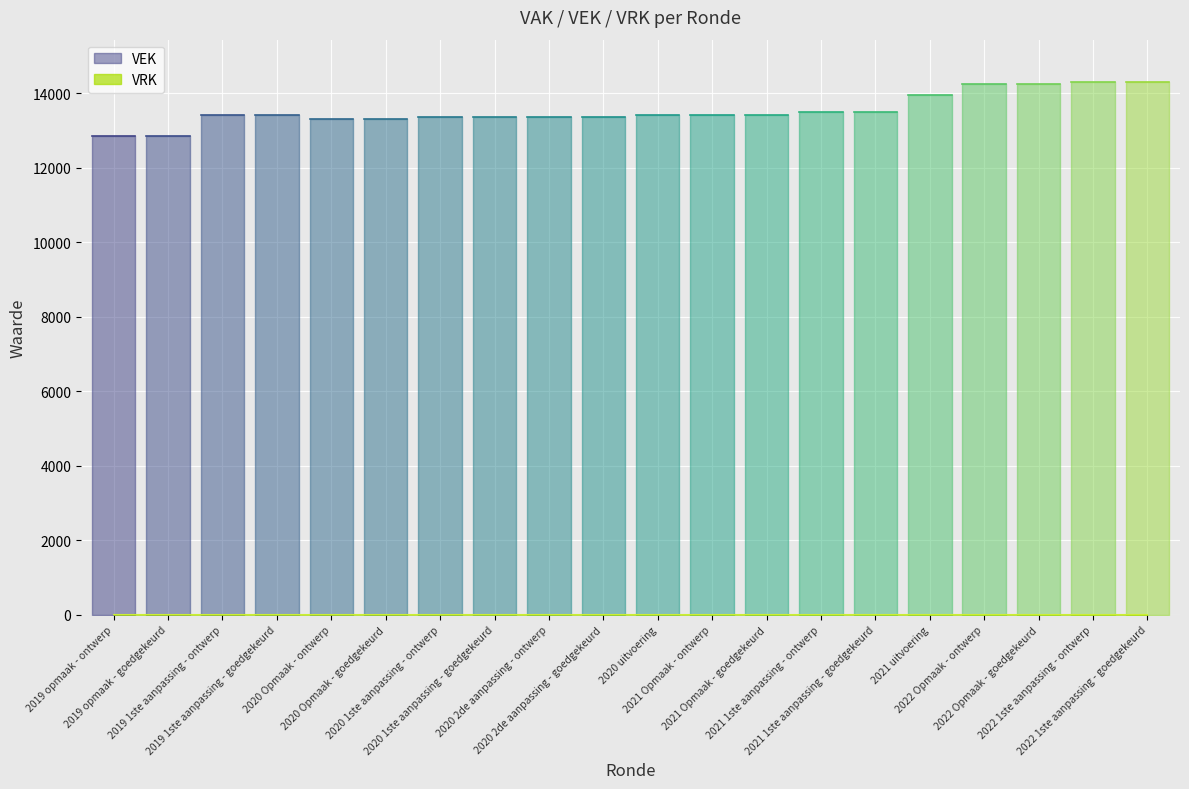

True or false: VRK and VEK cross at least once.

False